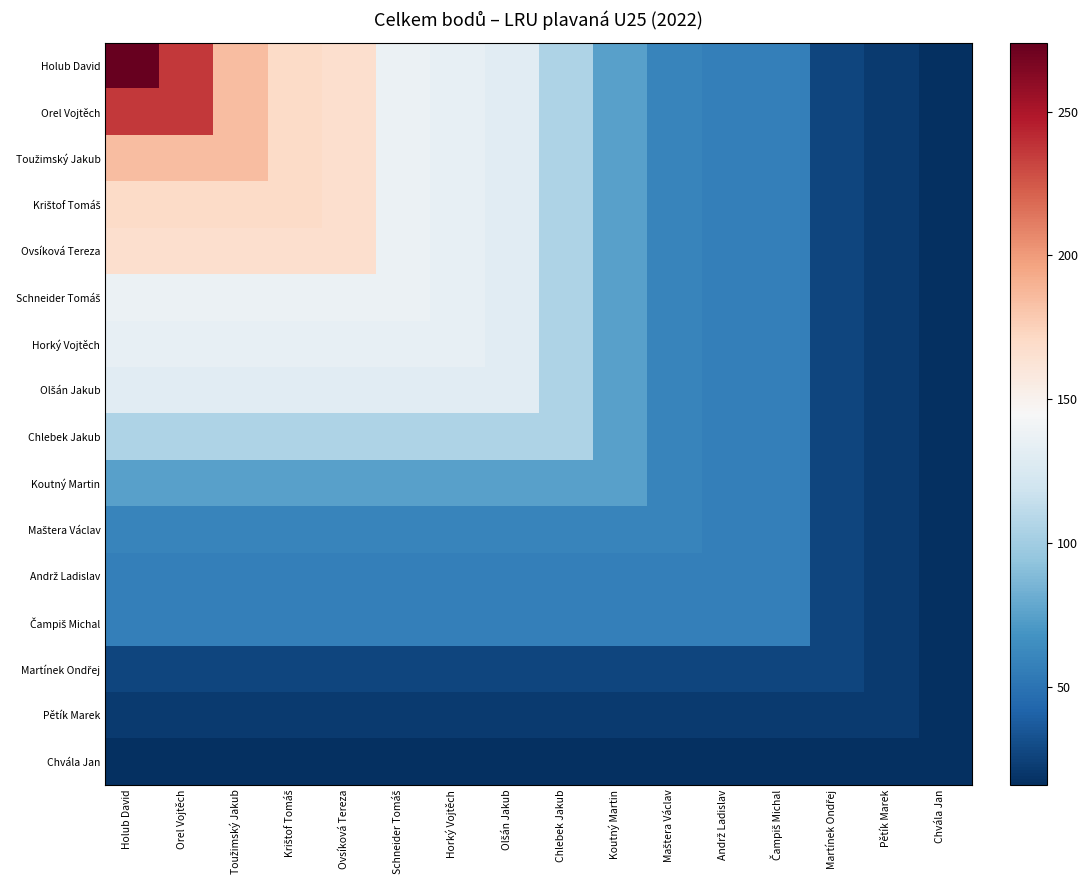

At which category does the chart reach its peak across all series?

Holub David